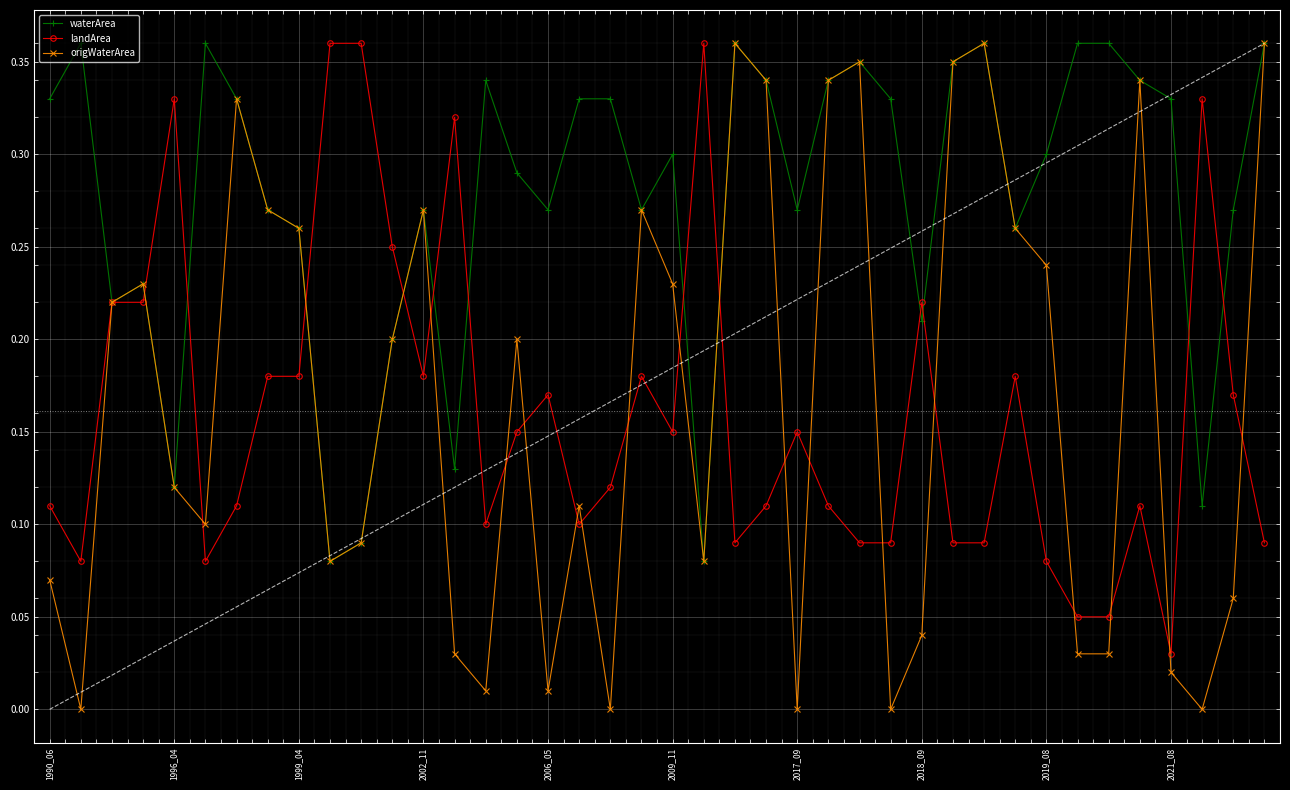

Is this an area chart (filled region under the line)?

No